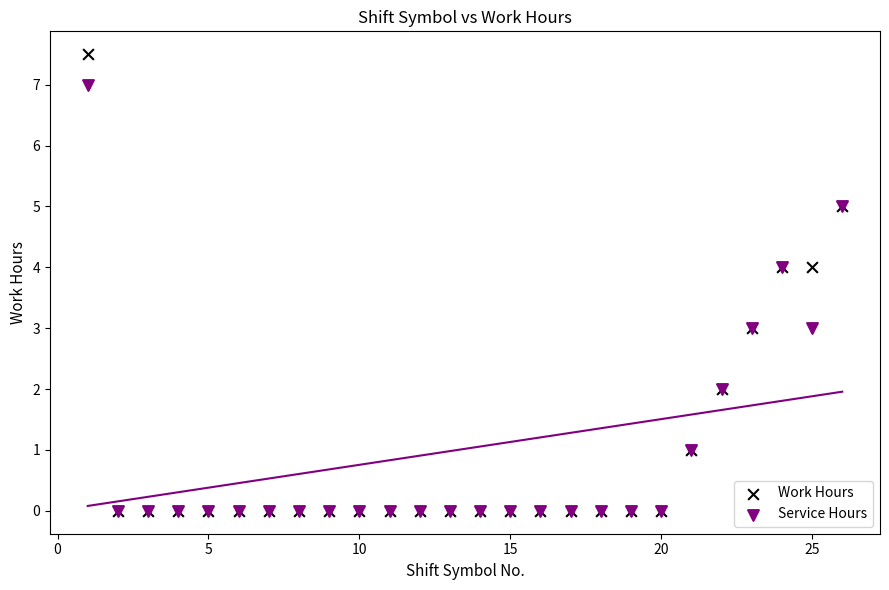

What are all the series names shown in the legend?

Work Hours, Service Hours